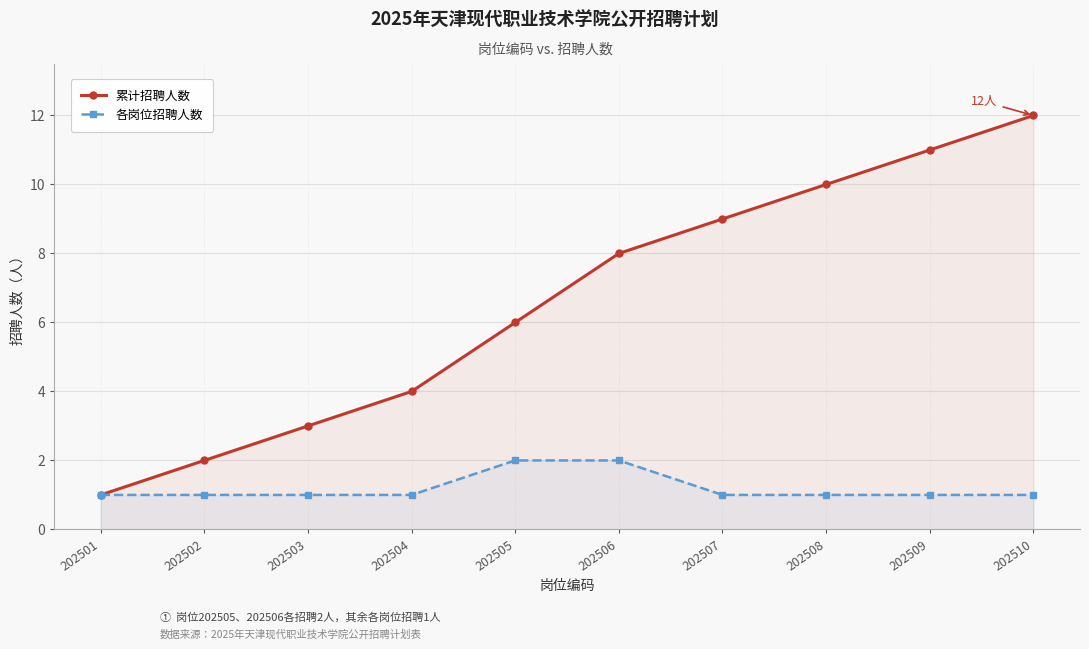

What are all the series names shown in the legend?

累计招聘人数, 各岗位招聘人数